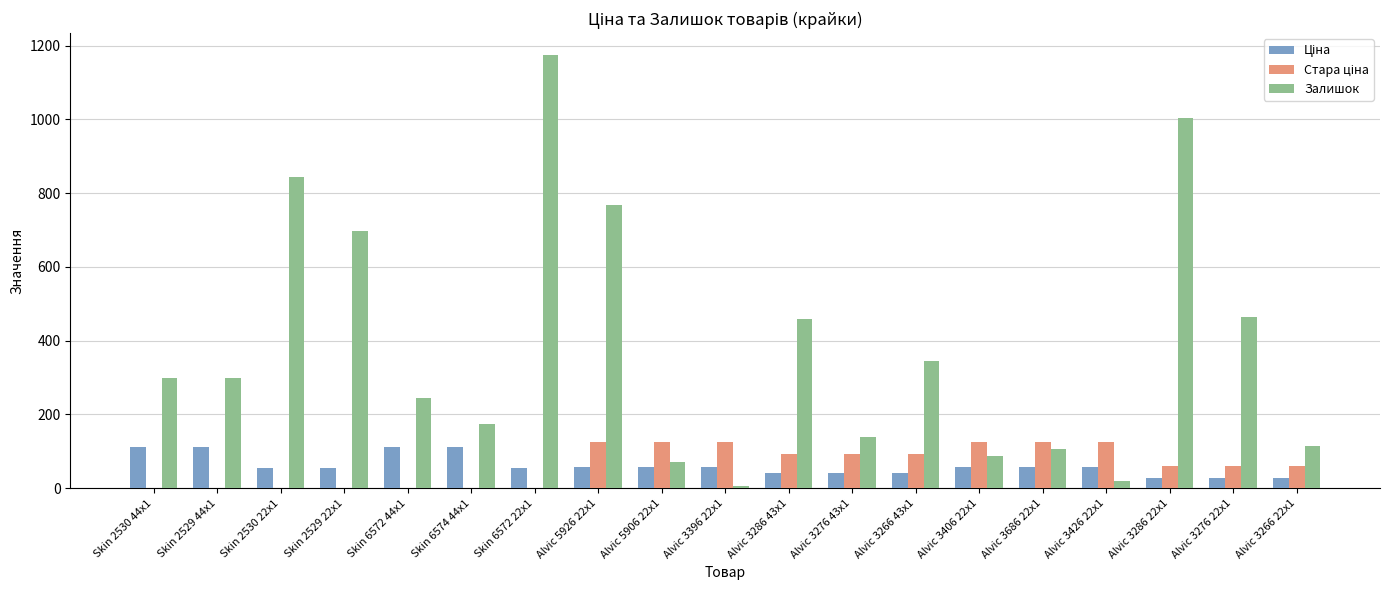

At which category is the sum across all series the highest?

Skin 6572 22x1